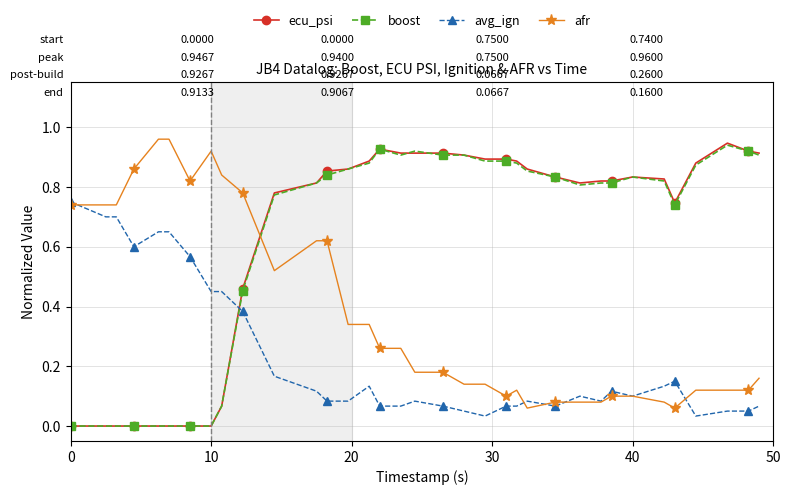

True or false: afr and boost intersect in this chart.

True